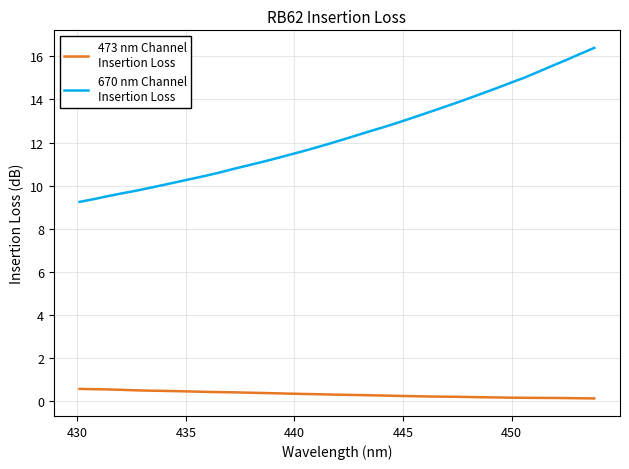

Does the chart display data point markers on the line(s)?

No